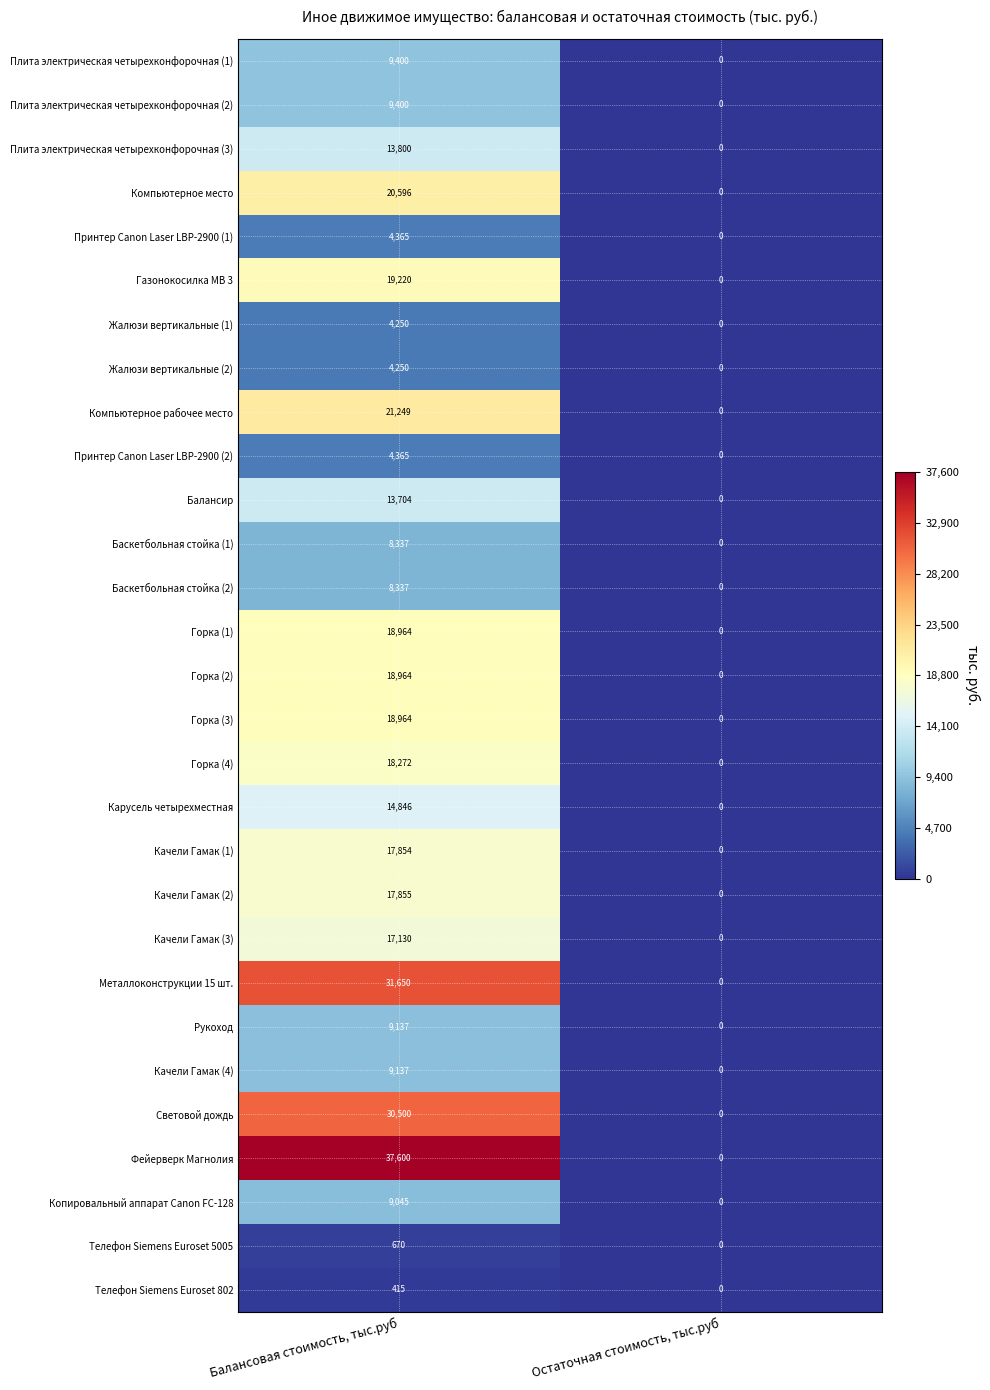

The Рукоход series shows -6086 at Остаточная стоимость, тыс.руб. True or false?

False